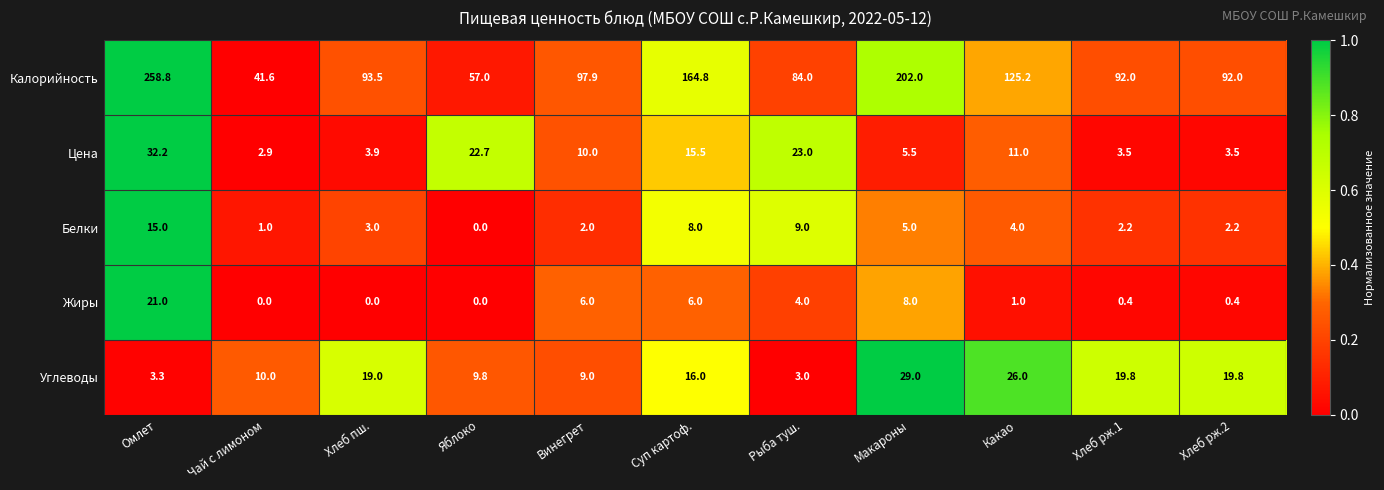

Is it true that Цена equals 15.4 at Какао?

False